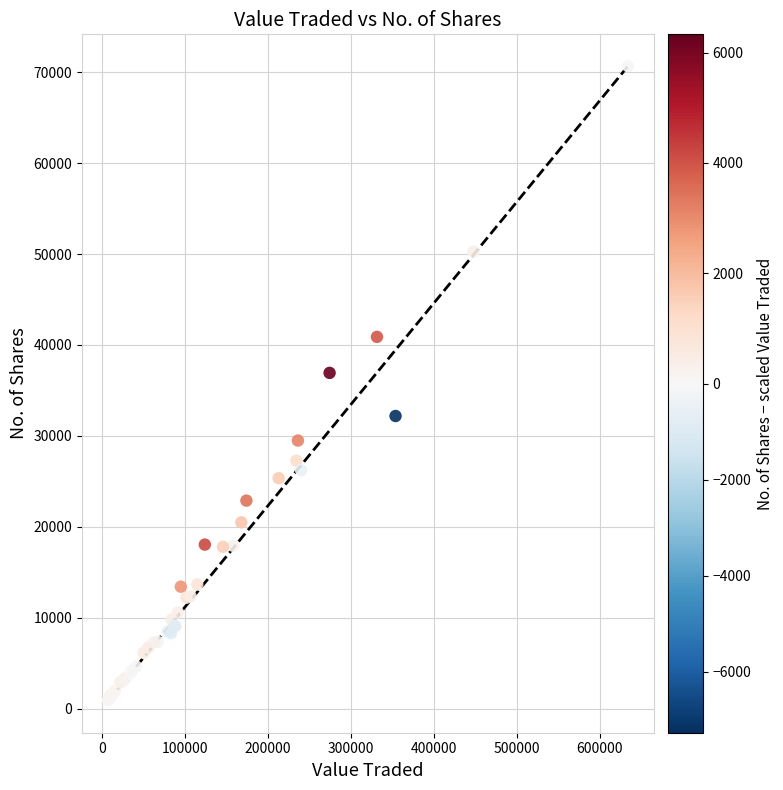

What Y value in the scatter plot is closest to 35796?

36930